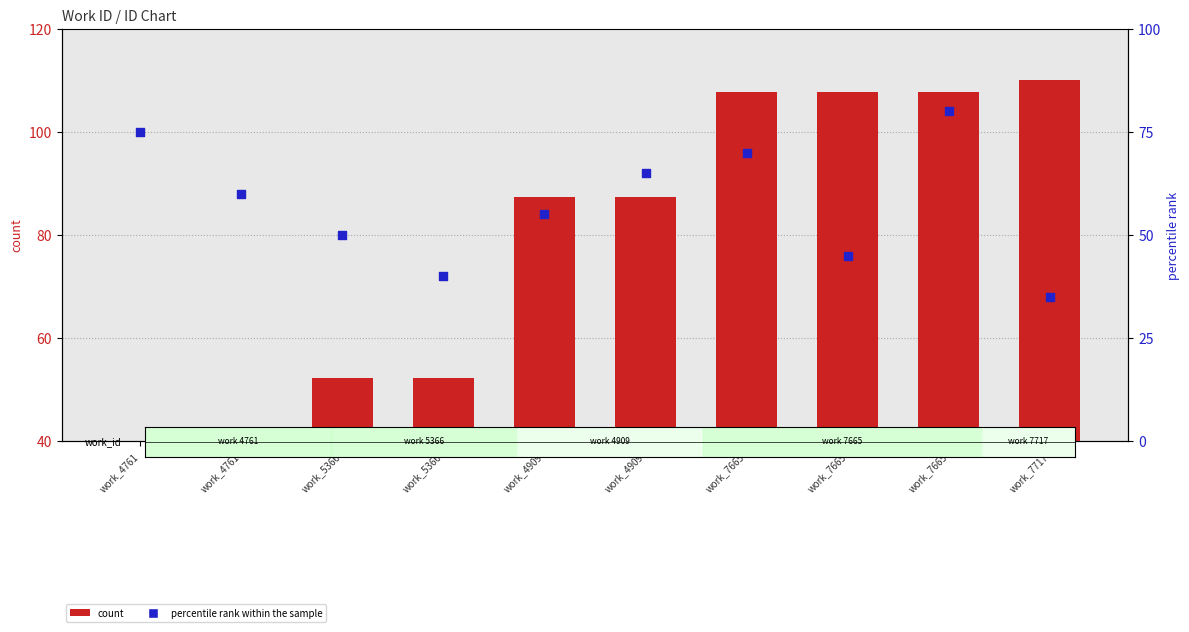

What are all the series names shown in the legend?

count, percentile rank within the sample